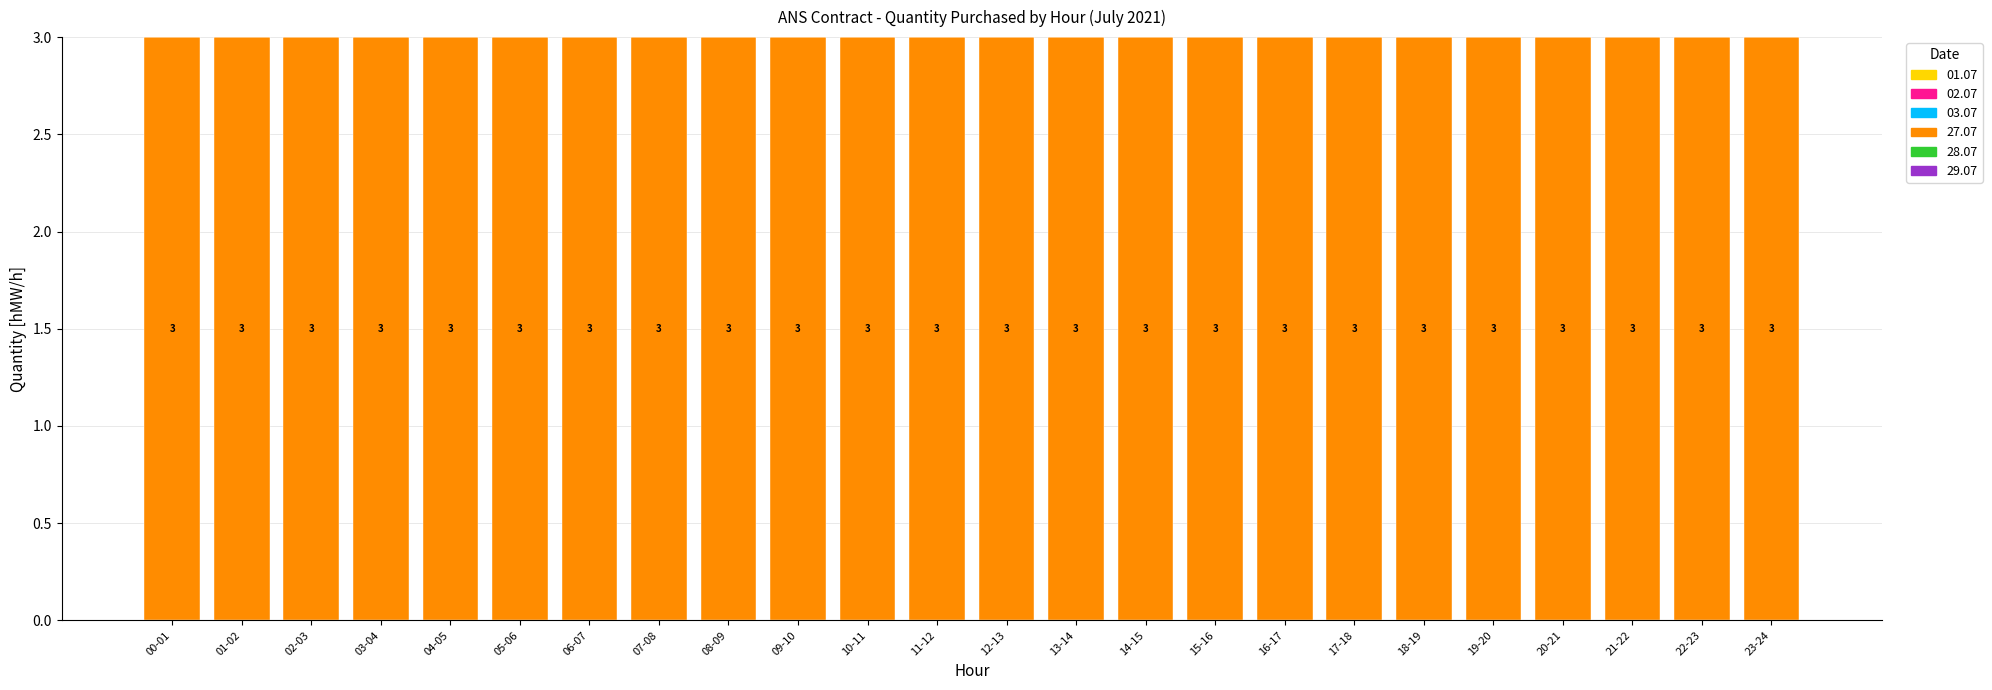

Which series has the largest range (max minus min)?

01.07